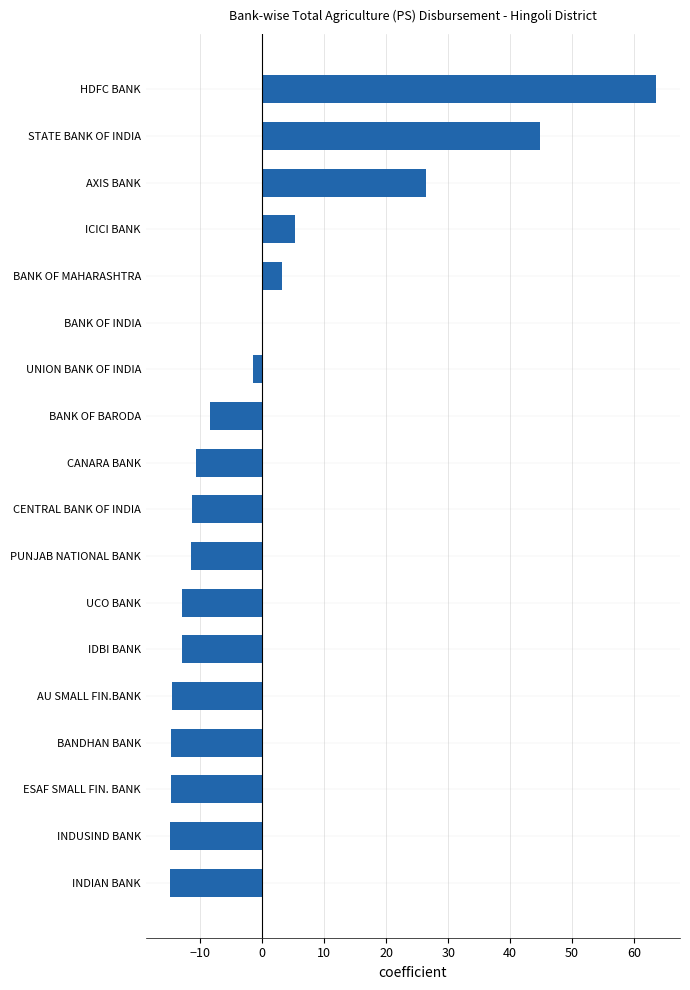

What is the approximate value at UCO BANK?

-13.0